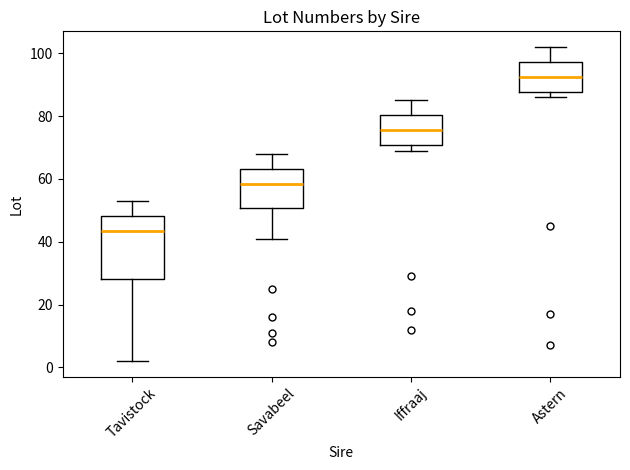

Which box's median line is the lowest?

Tavistock